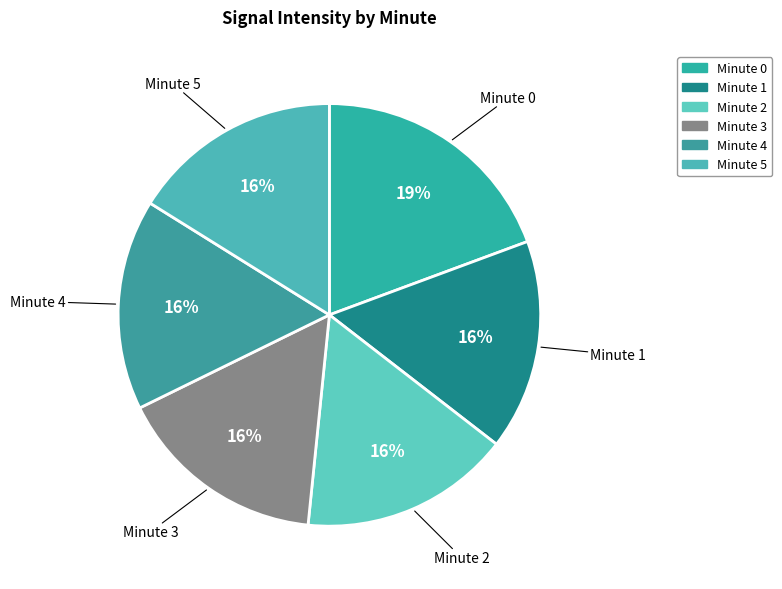

Is it true that Minute 5 is 29% of the pie?

False